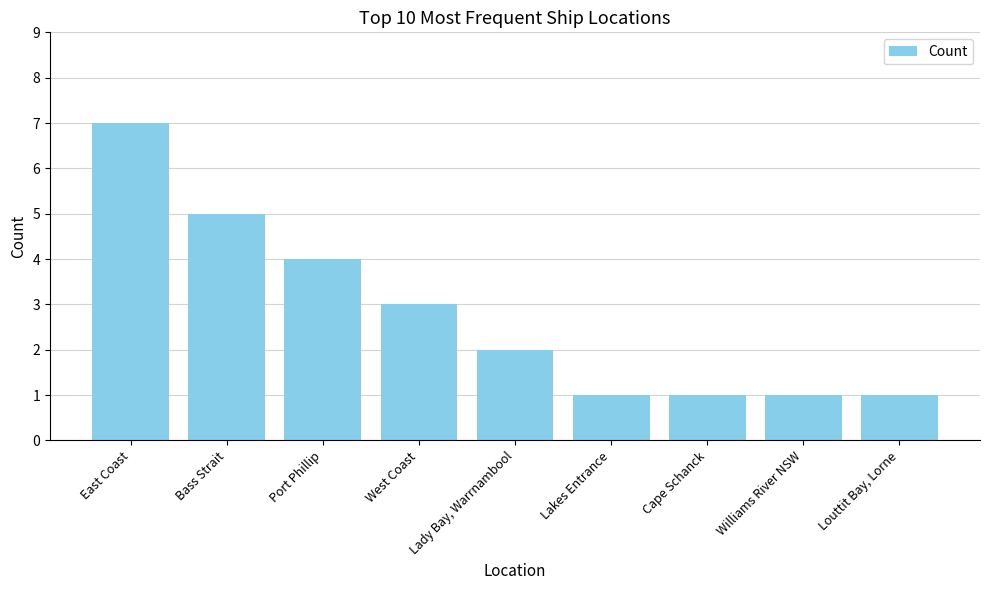

How many data points does each series have?

9